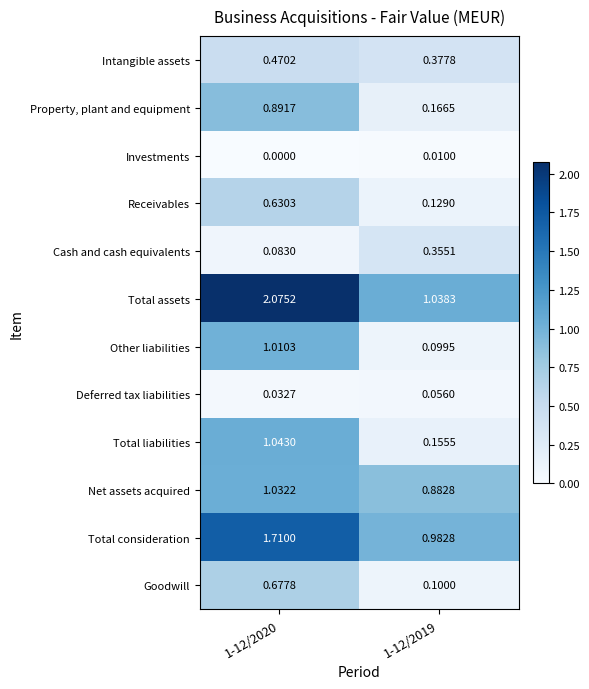

Between 1-12/2020 and 1-12/2019, which series saw the biggest shift?

Total assets